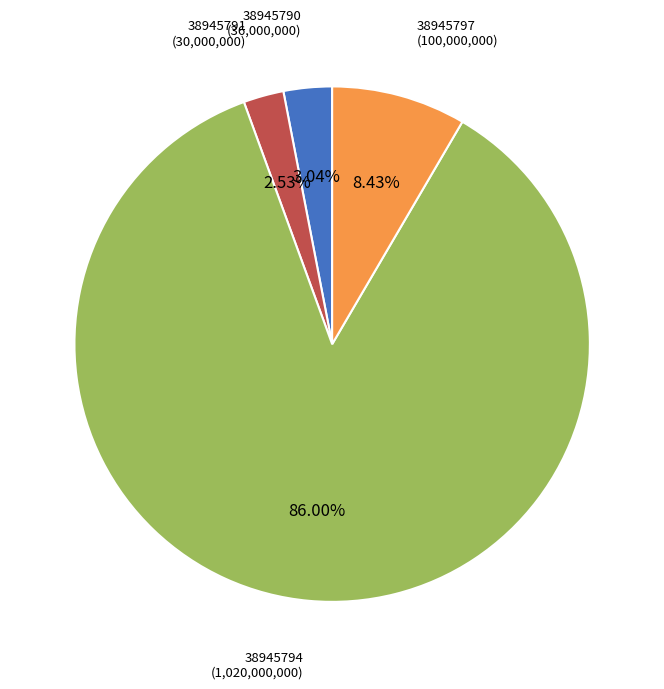

How many slices are in this pie chart?

4